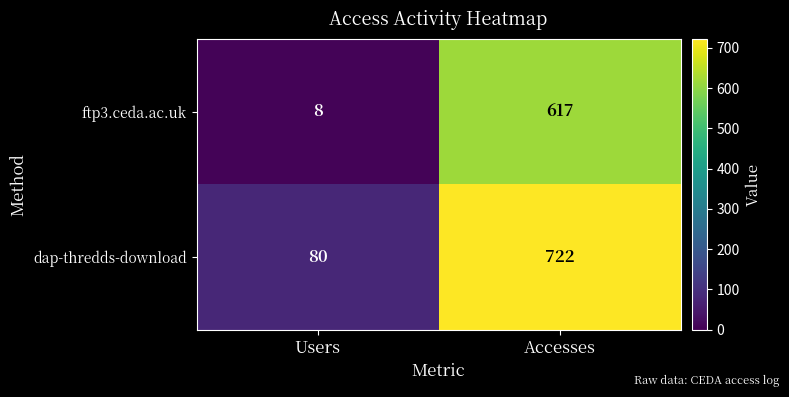

What is the difference between the ftp3.ceda.ac.uk values at Accesses and Users?

609